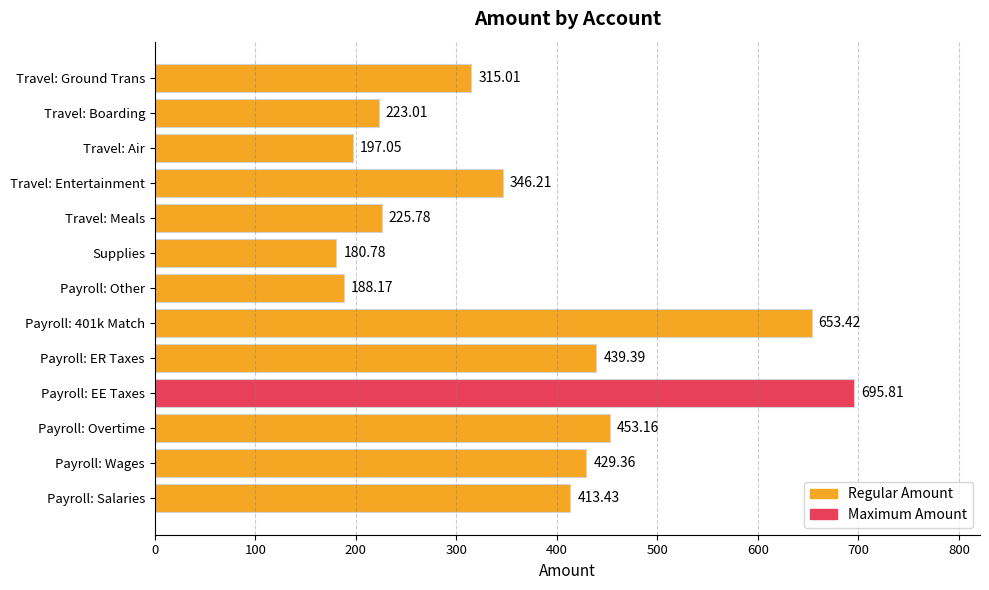

Rank the categories by value from lowest to highest.

Supplies, Payroll: Other, Travel: Air, Travel: Boarding, Travel: Meals, Travel: Ground Trans, Travel: Entertainment, Payroll: Salaries, Payroll: Wages, Payroll: ER Taxes, Payroll: Overtime, Payroll: 401k Match, Payroll: EE Taxes